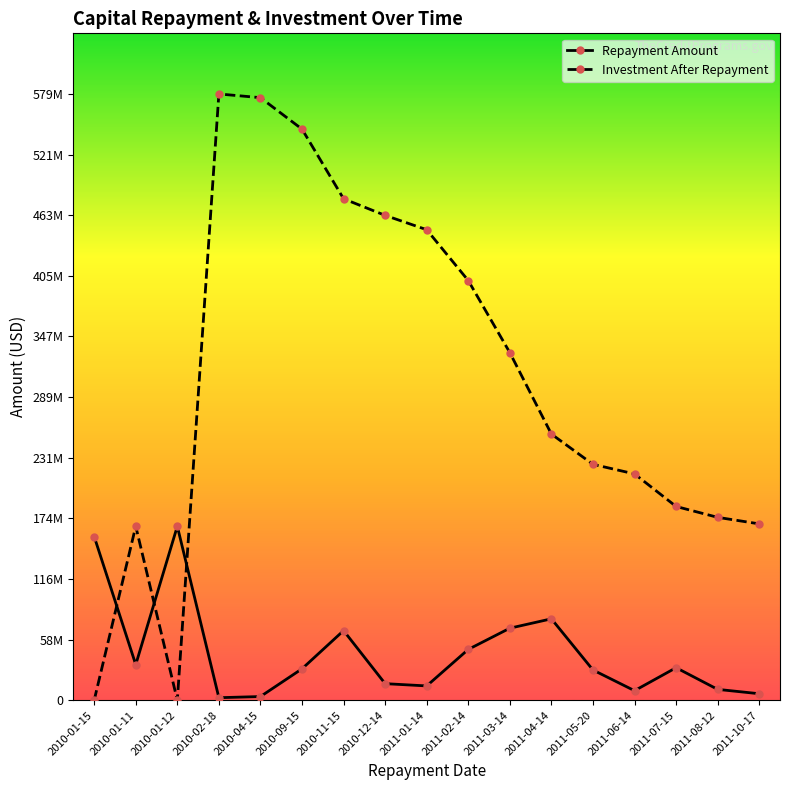

What is the spread (max minus min) of values at 2010-09-15?

514960080.2